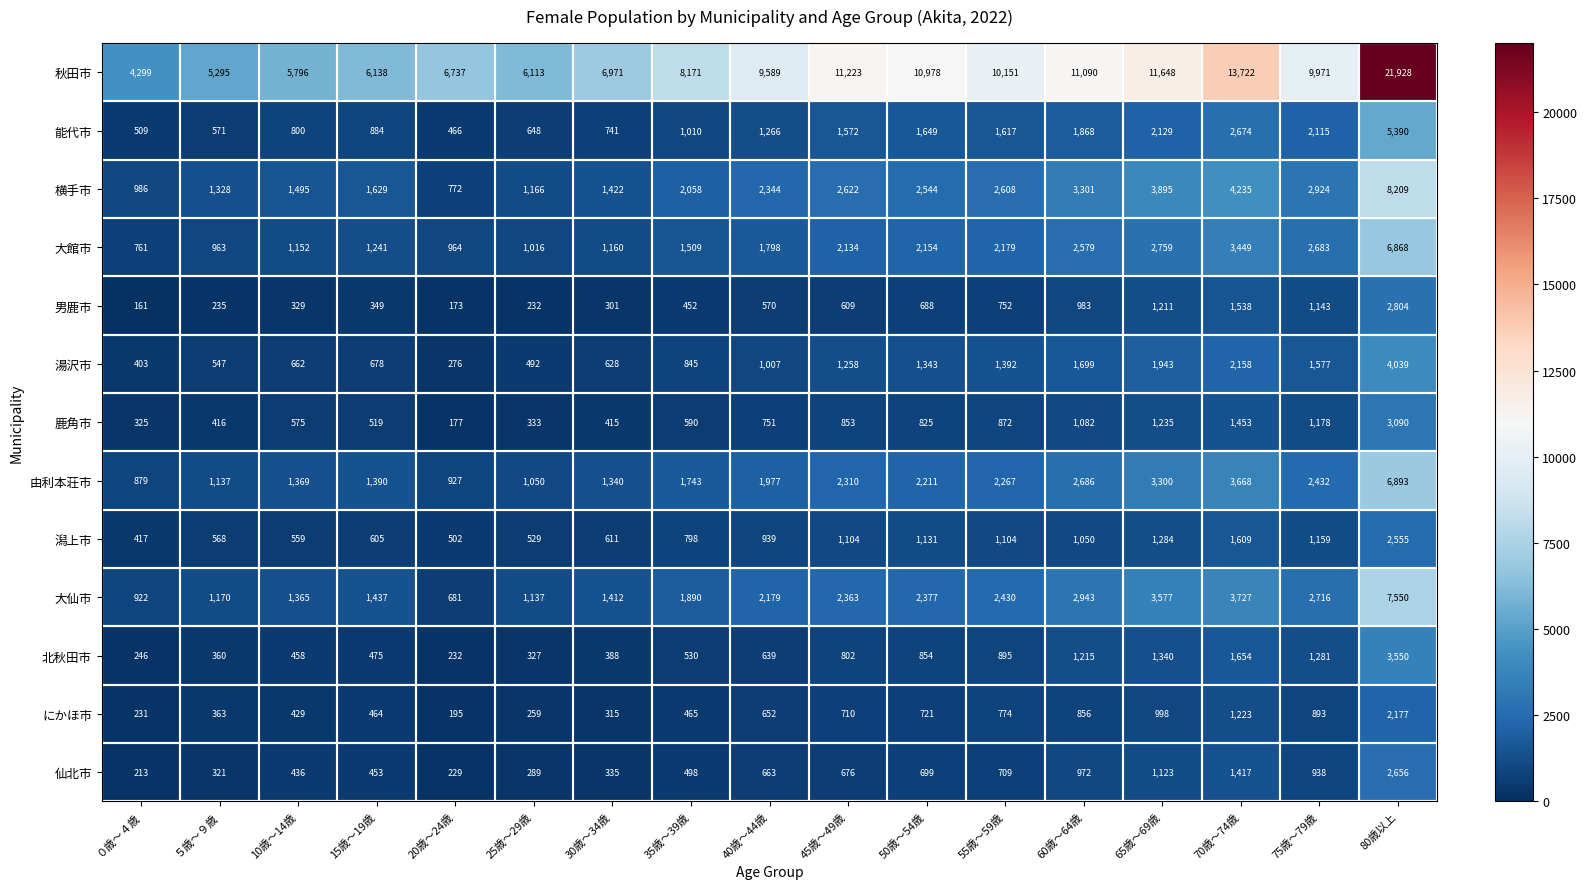

Rank the series by their maximum value, from lowest to highest.

にかほ市, 潟上市, 仙北市, 男鹿市, 鹿角市, 北秋田市, 湯沢市, 能代市, 大館市, 由利本荘市, 大仙市, 横手市, 秋田市